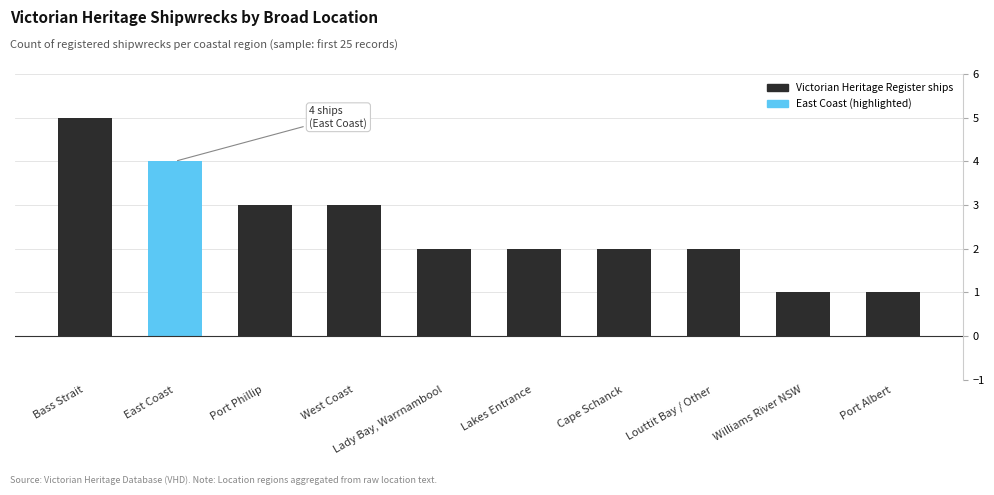

How many bars are there in total?

10